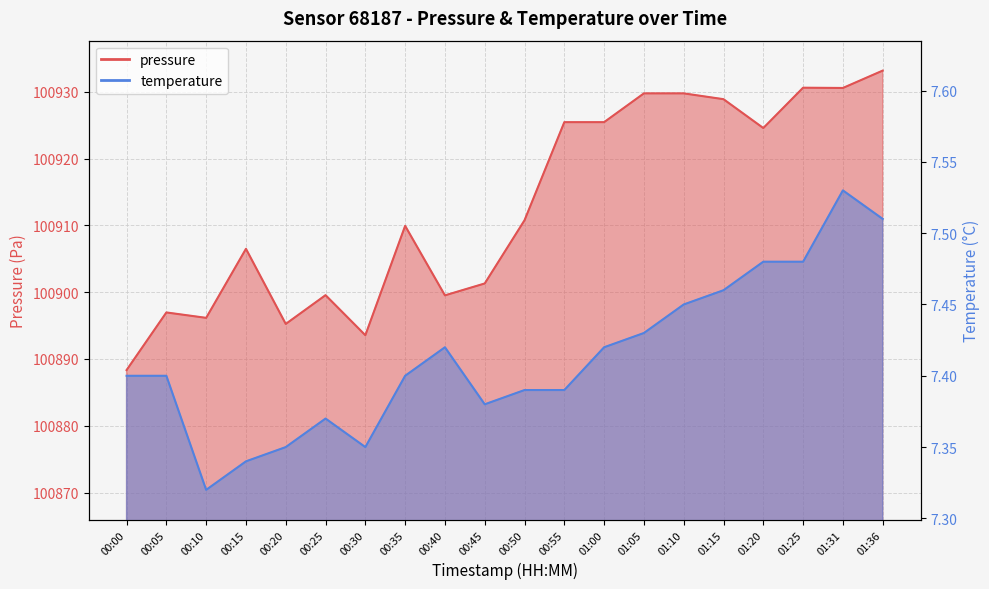

Where is the first local maximum for temperature?

00:25